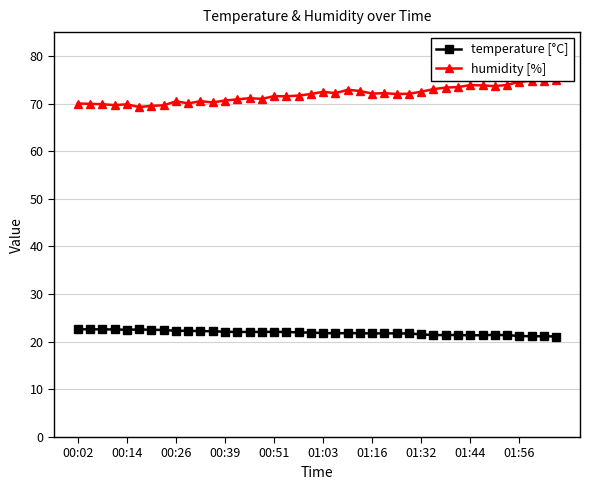

True or false: humidity [%] and temperature [°C] intersect in this chart.

False